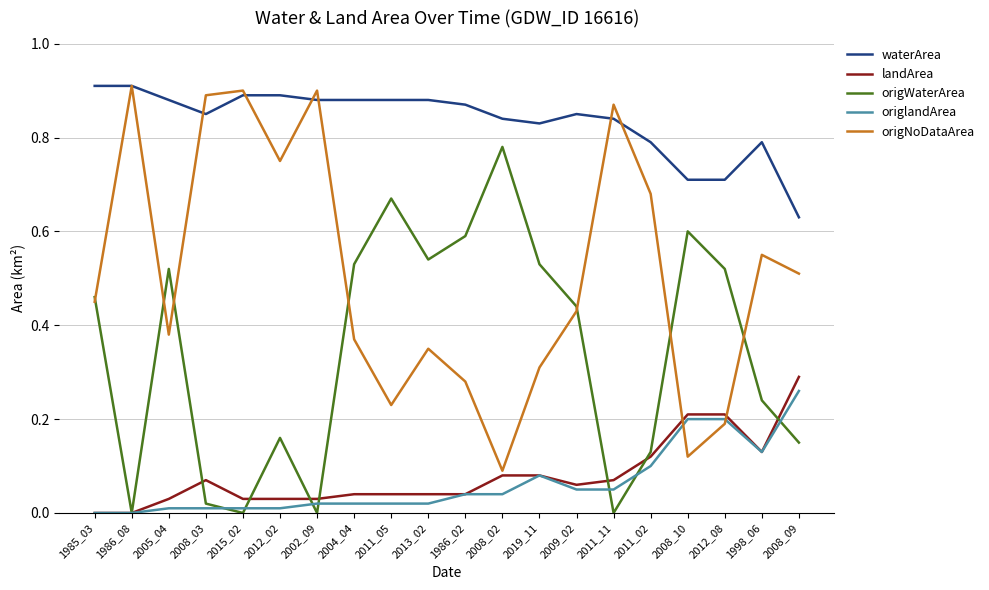

The landArea series shows 0.1 at 2008_03. True or false?

True